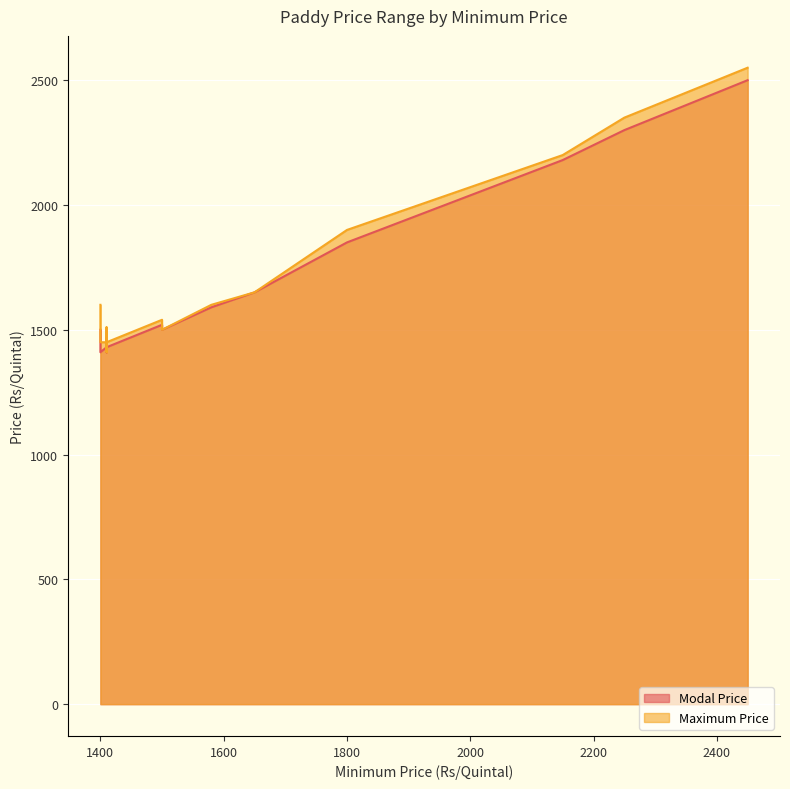

True or false: Maximum Price has a value of 1900 at 1800.

True